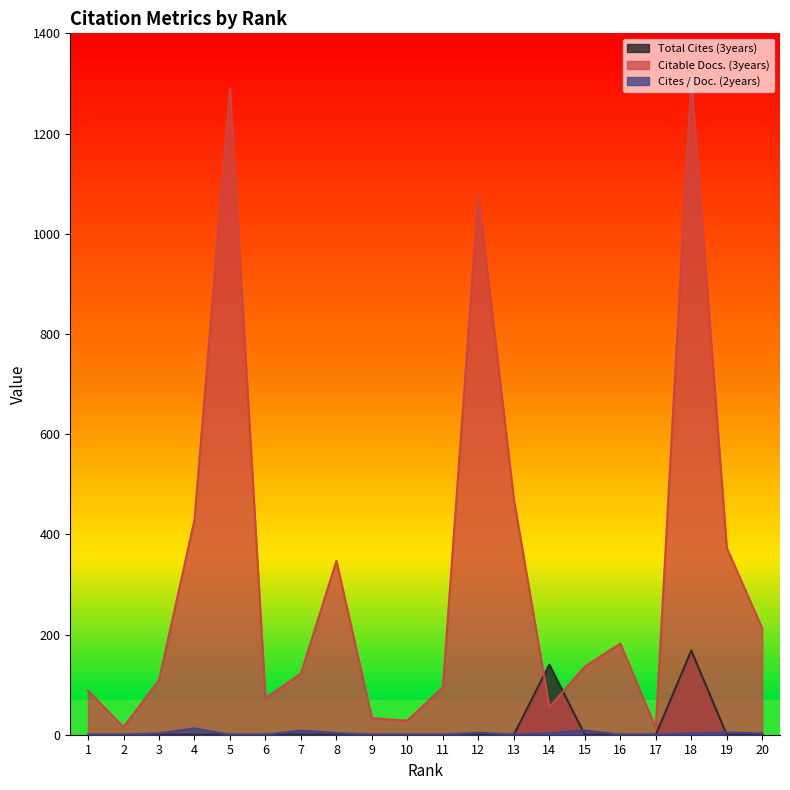

Count the number of data series in this chart.

3